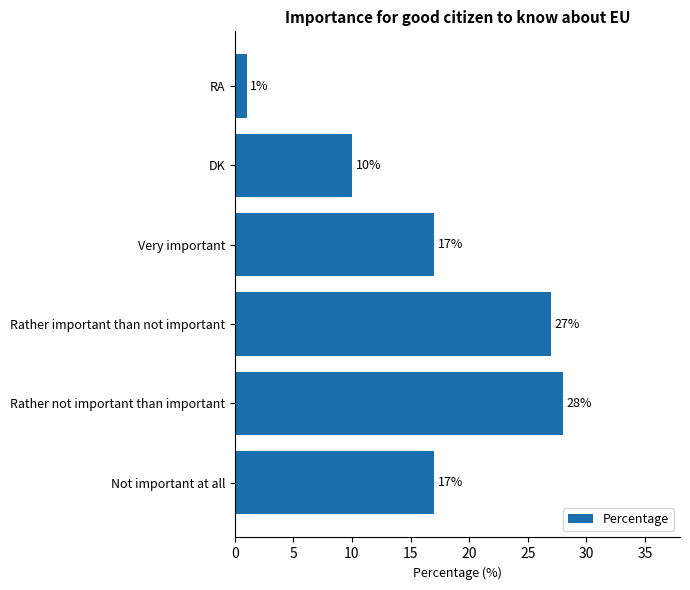

What is the difference between the maximum and minimum values?

27